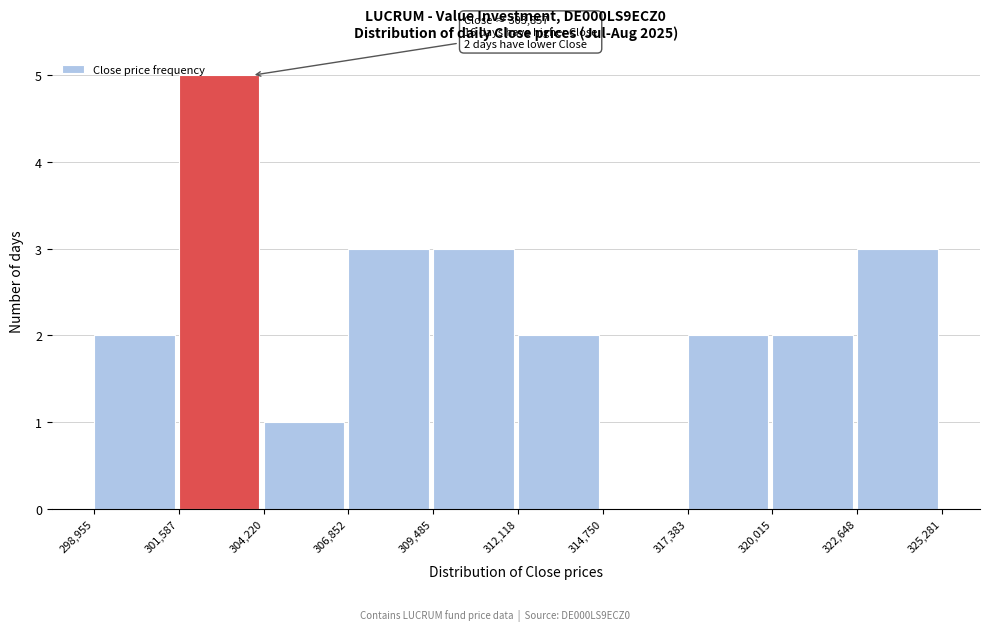

Over which range of the x-axis is the bar tallest?

301,587 to 304,220